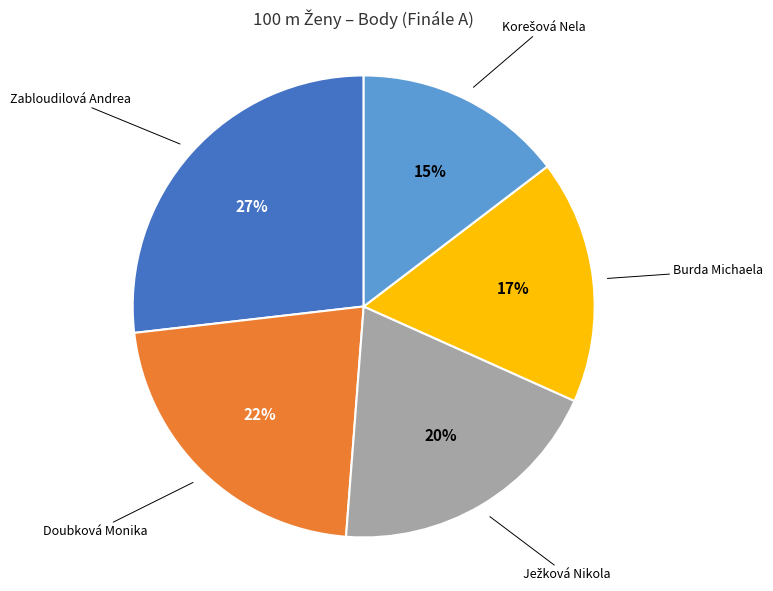

Does Doubková Monika represent more than half of the total?

No